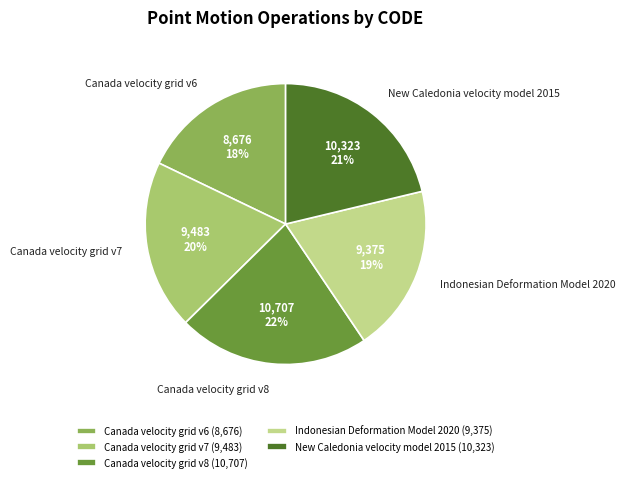

To the nearest percent, what percentage of the pie is Canada velocity grid v6?

18%